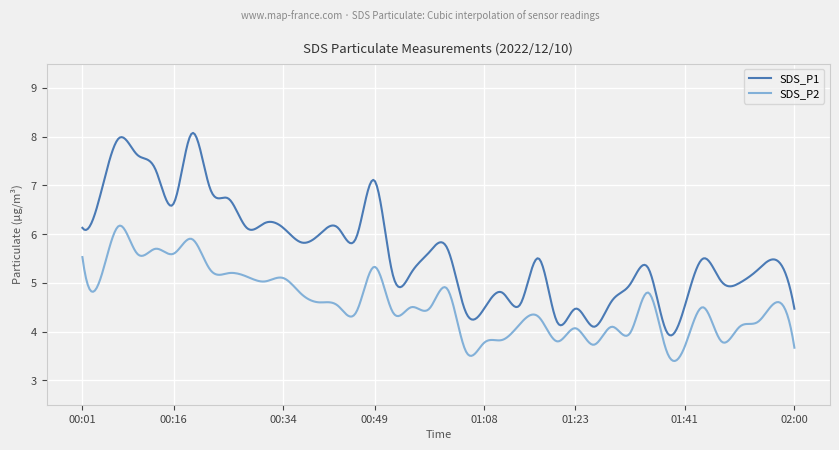

Which series has the widest spread of values?

SDS_P1